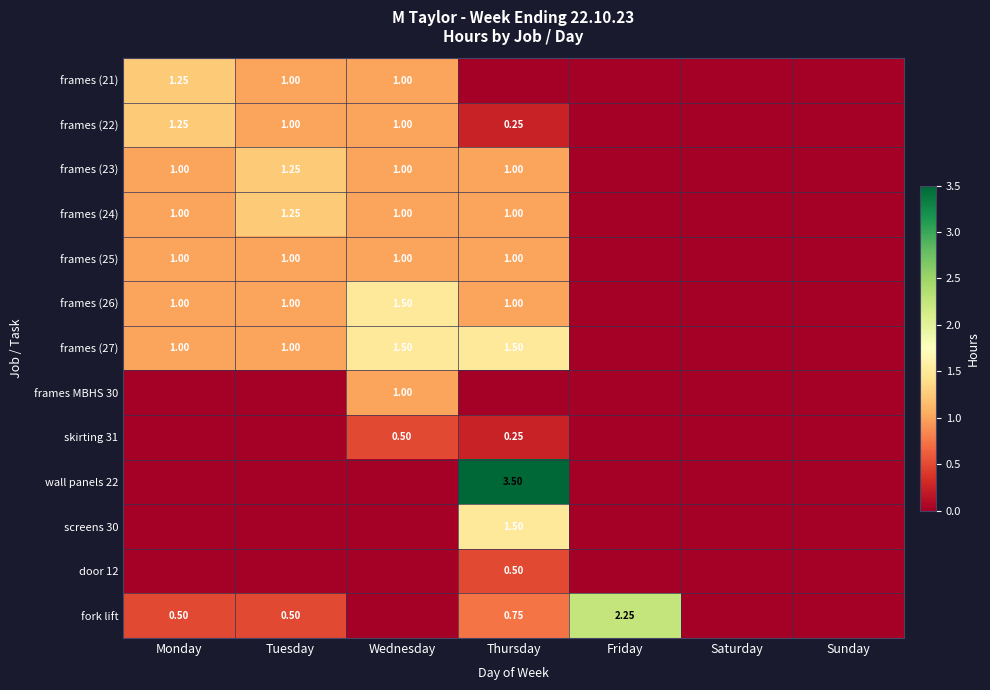

What is the difference between the maximum and second lowest values in the frames (25) series?

1.0